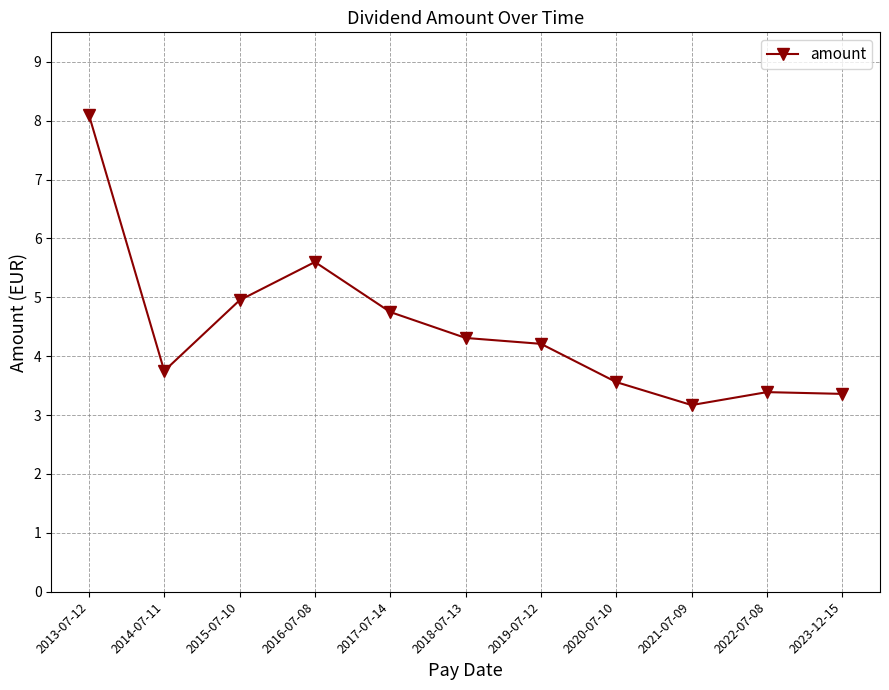

At which label is the value closest to 5?

2015-07-10